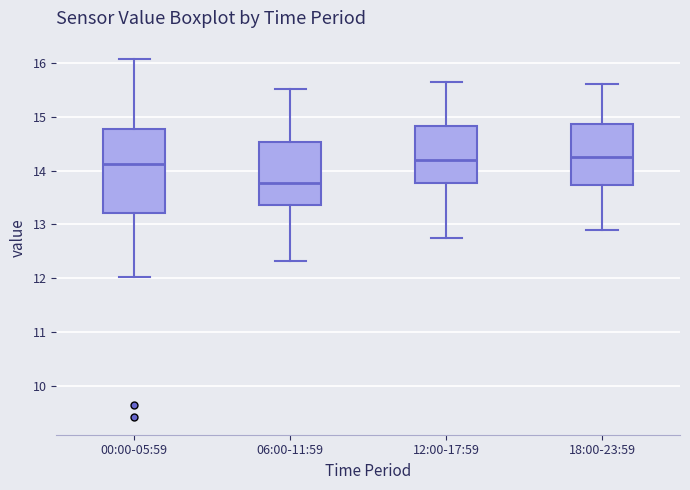

Reading left to right, transcribe this box plot: for each box, give where its median line is, the range the box spans, and where its two whiskers end, as read against the y-axis. The values are not printed on the chart, so give them approximately, as read against the axis.

00:00-05:59: median 14.1, box 13.2 to 14.8, whiskers 12.0 to 16.1
06:00-11:59: median 13.8, box 13.4 to 14.5, whiskers 12.3 to 15.5
12:00-17:59: median 14.2, box 13.8 to 14.8, whiskers 12.8 to 15.7
18:00-23:59: median 14.3, box 13.7 to 14.9, whiskers 12.9 to 15.6